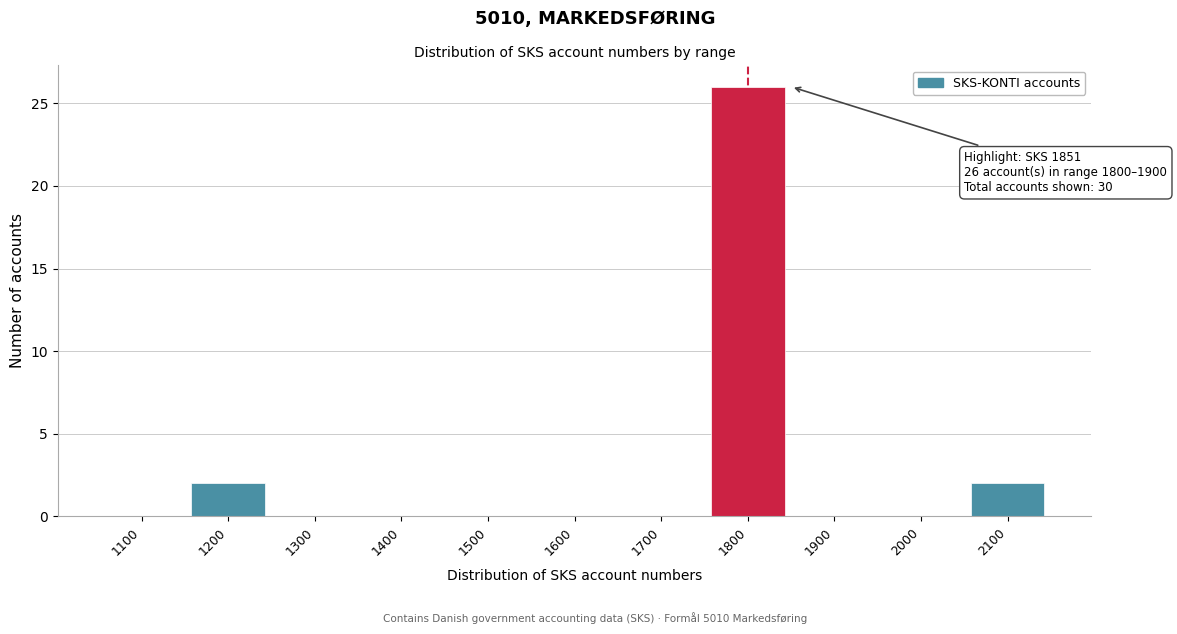

Reading left to right, transcribe all the data shown in this chart.

1100=0	1200=2	1300=0	1400=0	1500=0	1600=0	1700=0	1800=26	1900=0	2000=0	2100=2